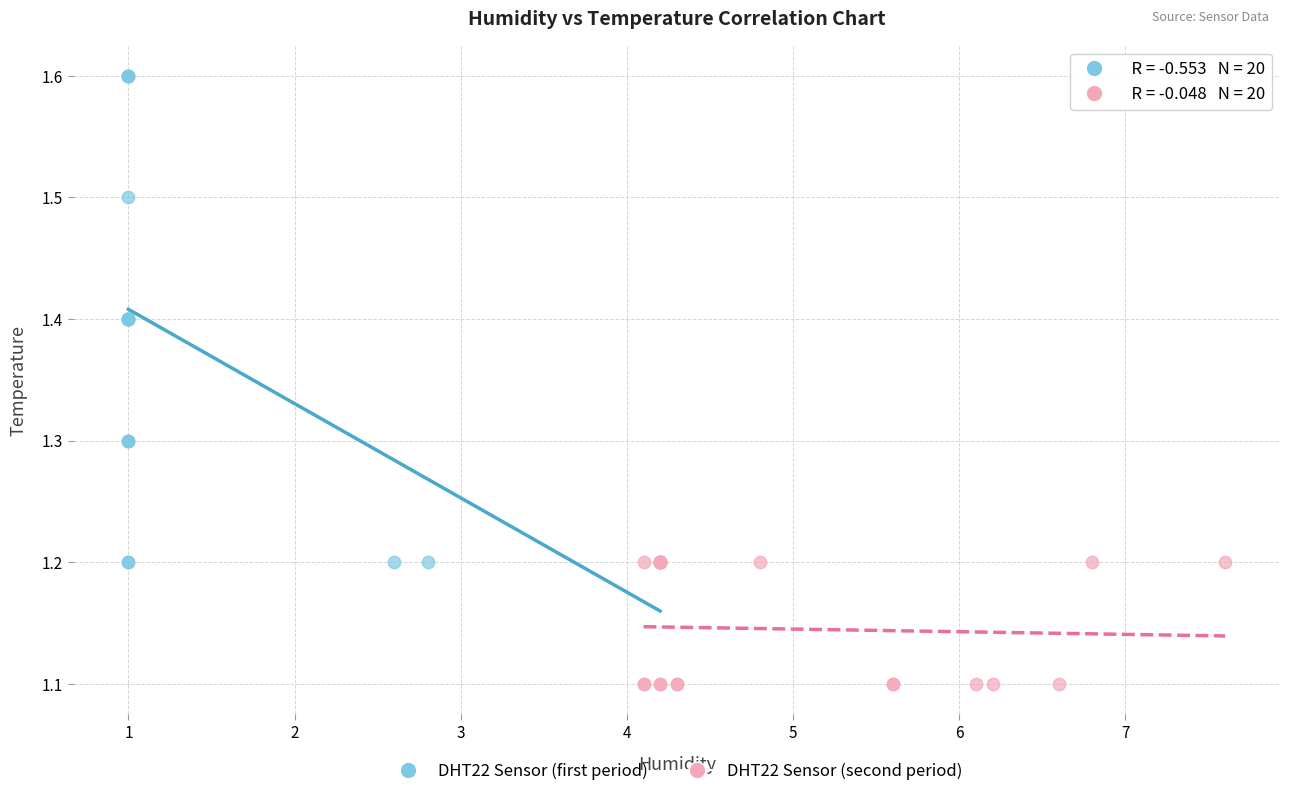

Which series contains the highest Y value?

DHT22 Sensor (first period)